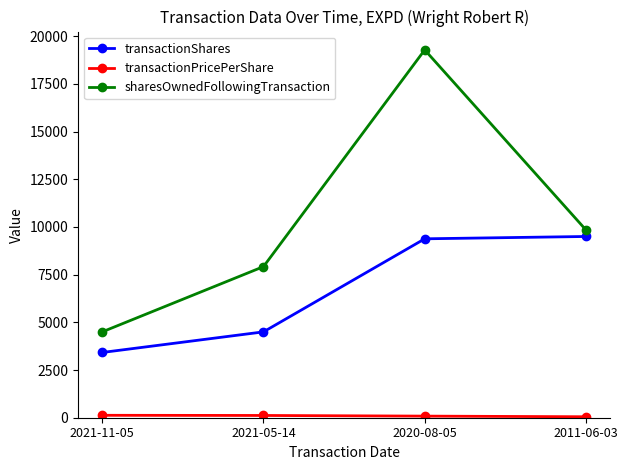

List the labels in order of sharesOwnedFollowingTransaction value, largest first.

2020-08-05, 2011-06-03, 2021-05-14, 2021-11-05